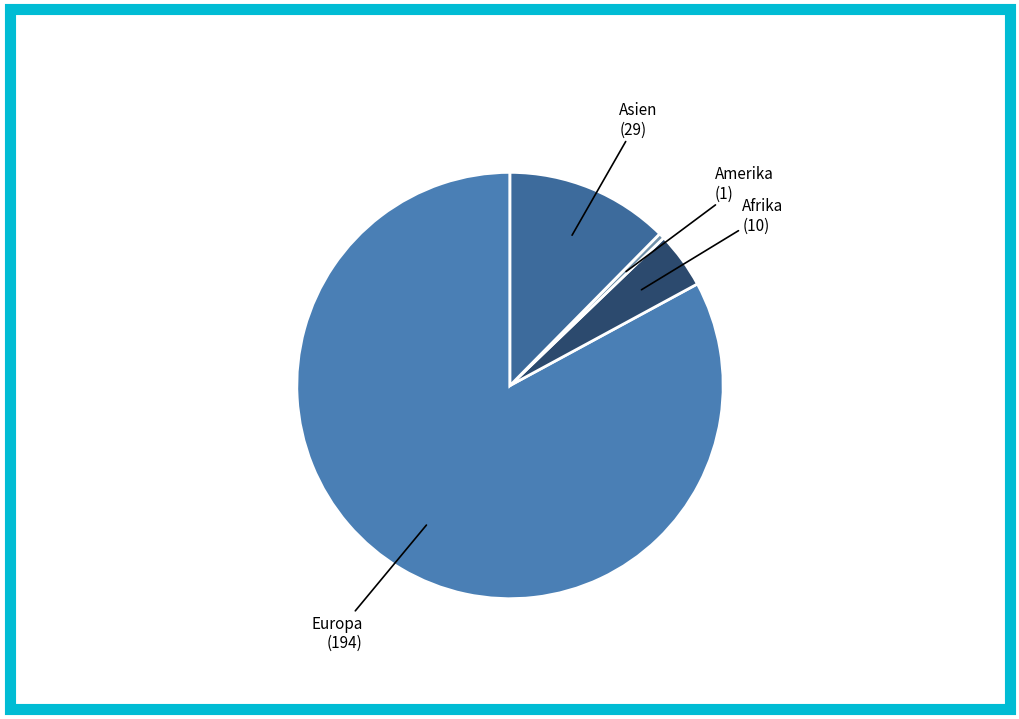

Rank the categories by value from lowest to highest.

Amerika, Afrika, Asien, Europa